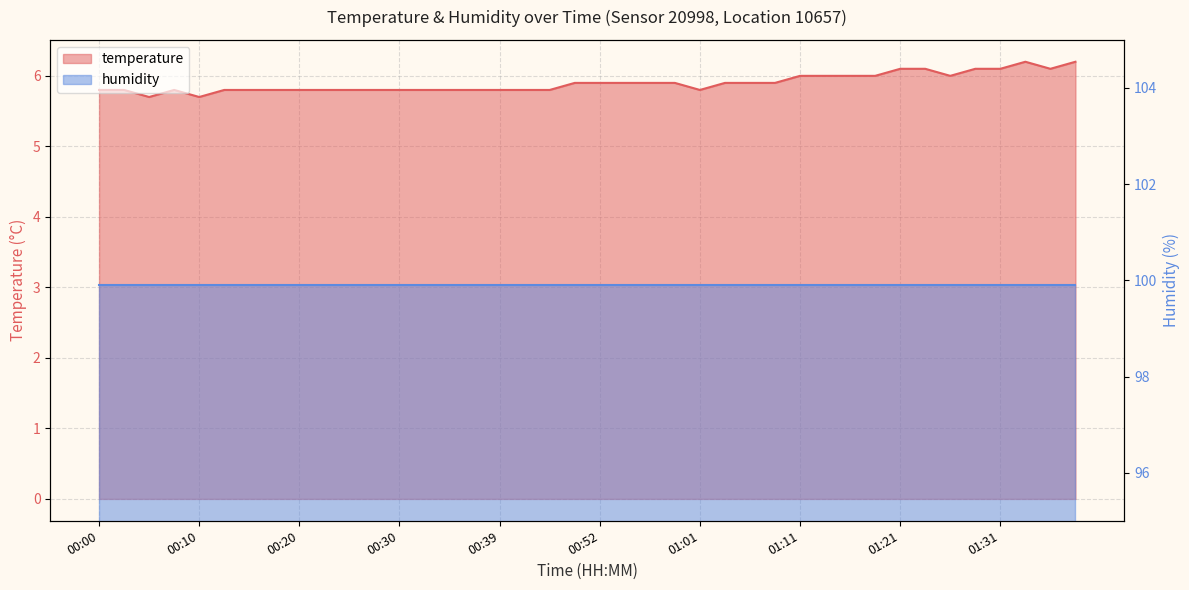

Does the chart have visible grid lines?

Yes